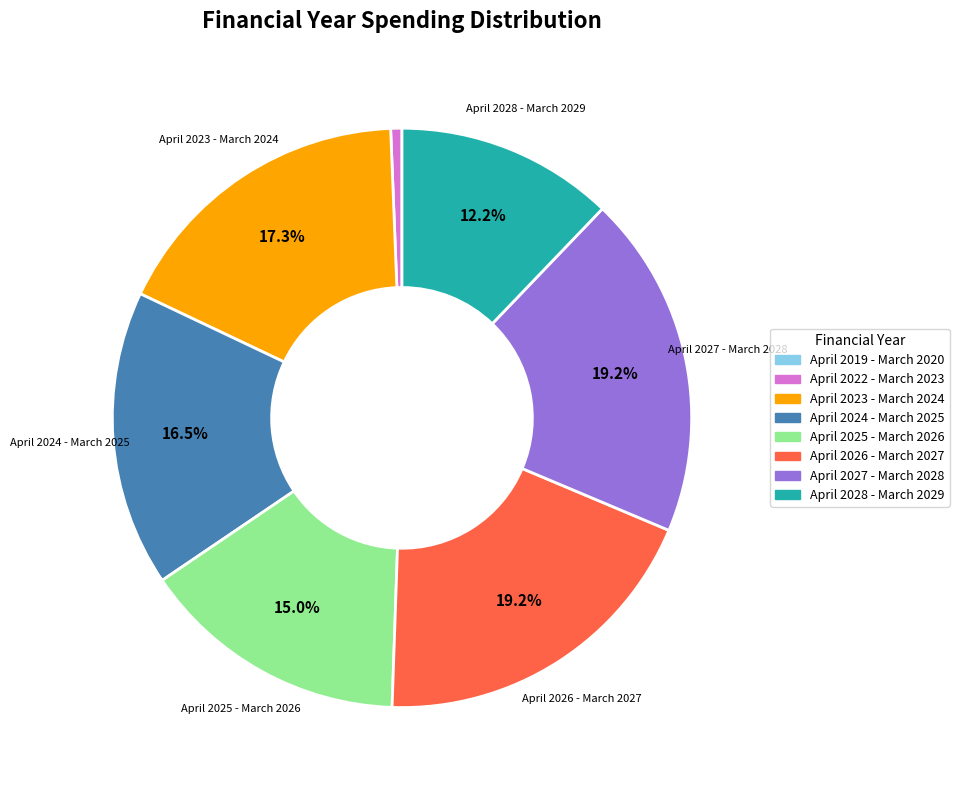

Does any single category account for the majority?

No